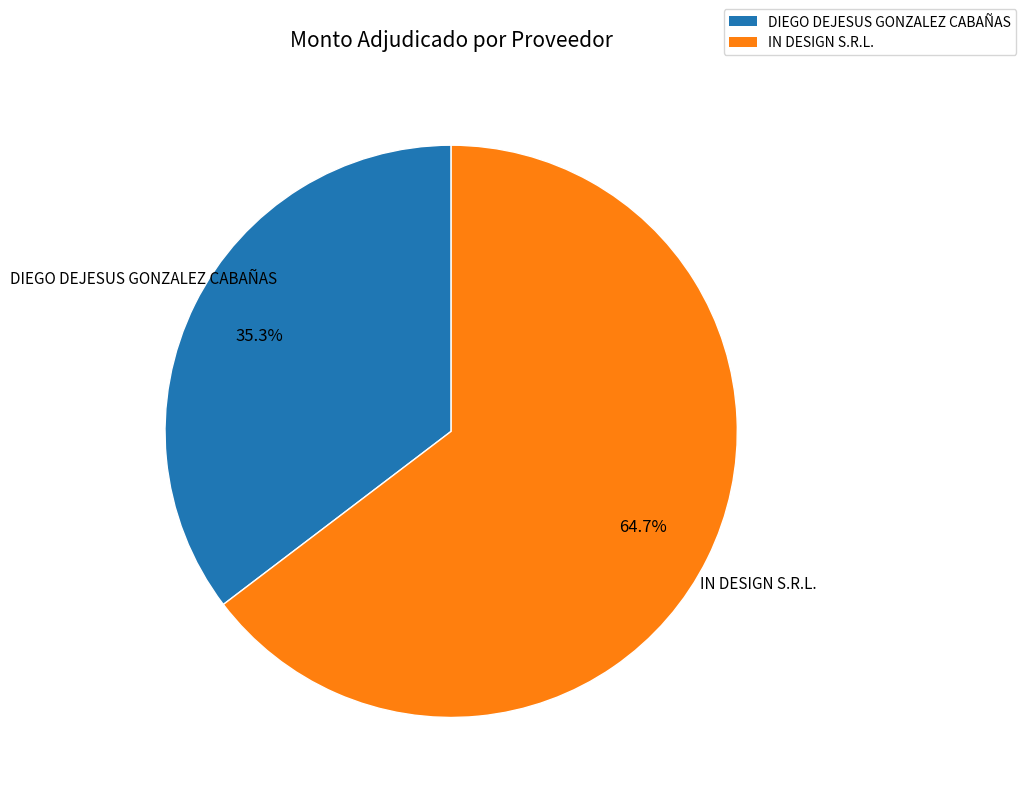

How many segments does this pie chart have?

2